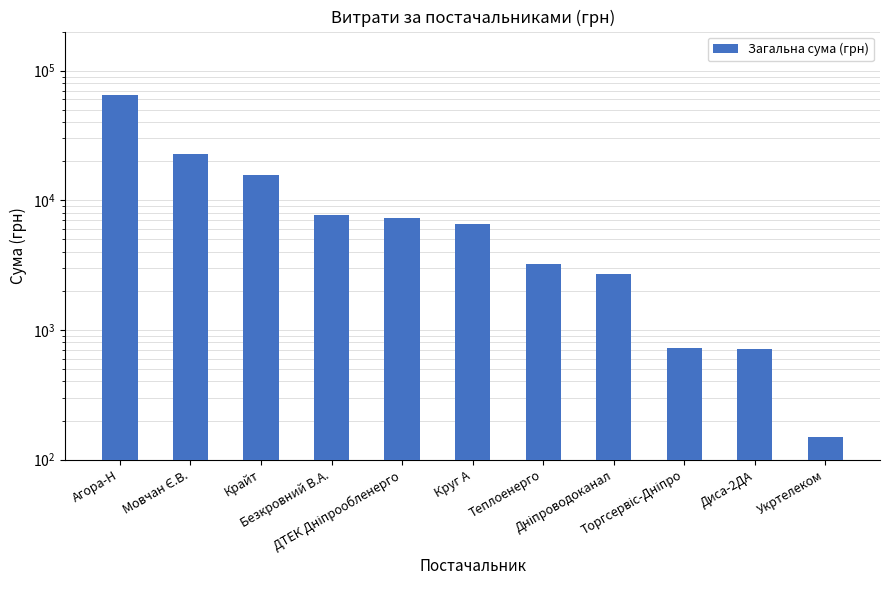

Which label corresponds to the smallest value in the chart?

Укртелеком